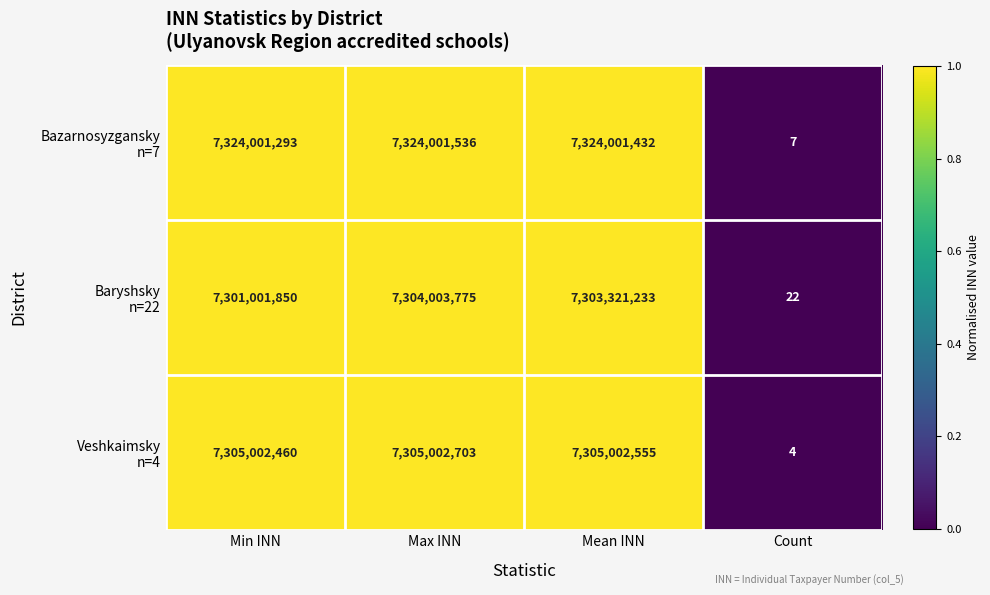

Count the number of categories in the chart.

4